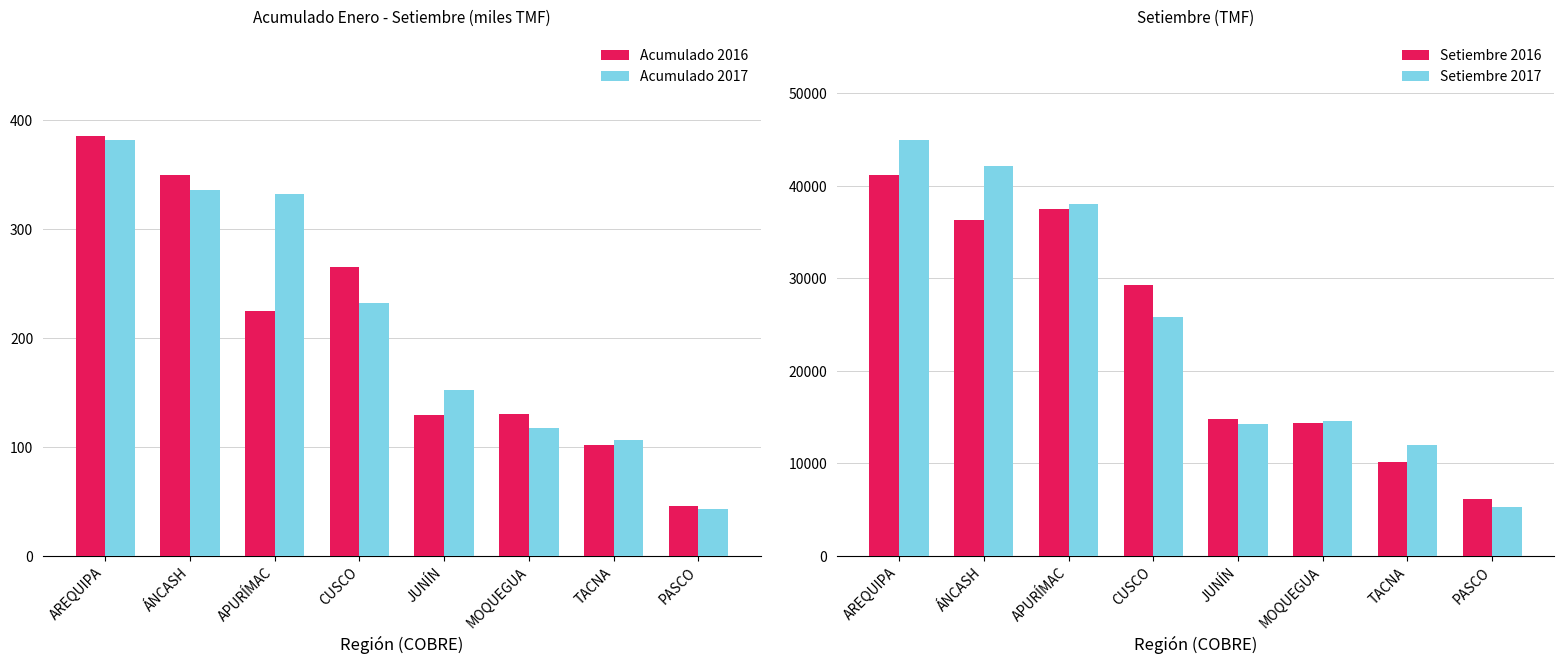

Does the chart contain any negative values?

No